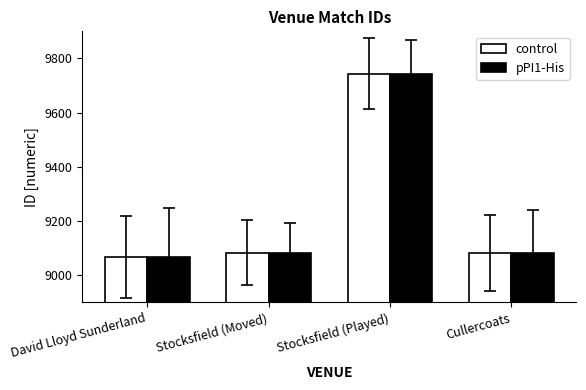

What position from the right is David Lloyd Sunderland?

4